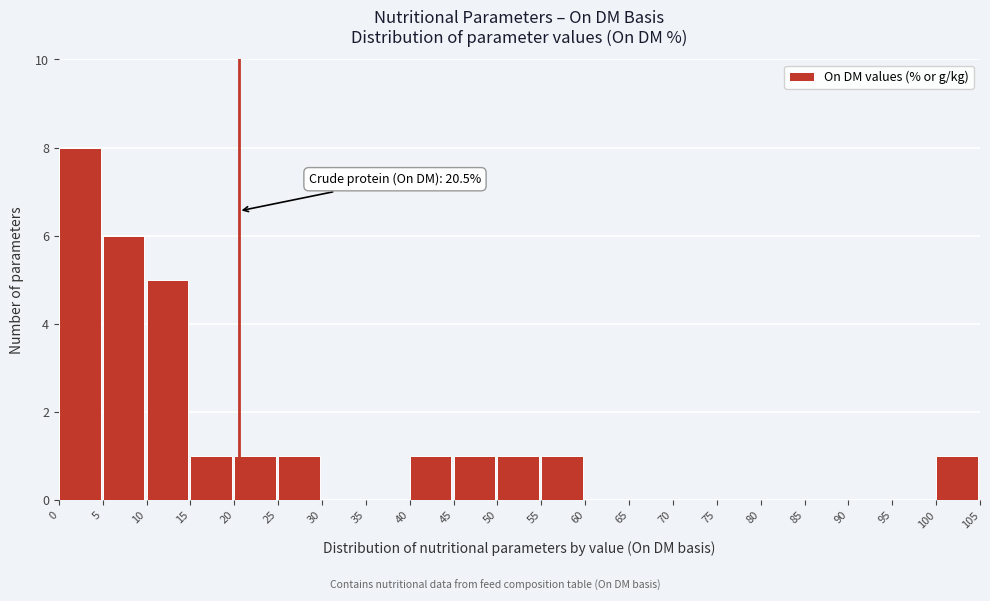

Over which range of the x-axis is the bar tallest?

0 to 5